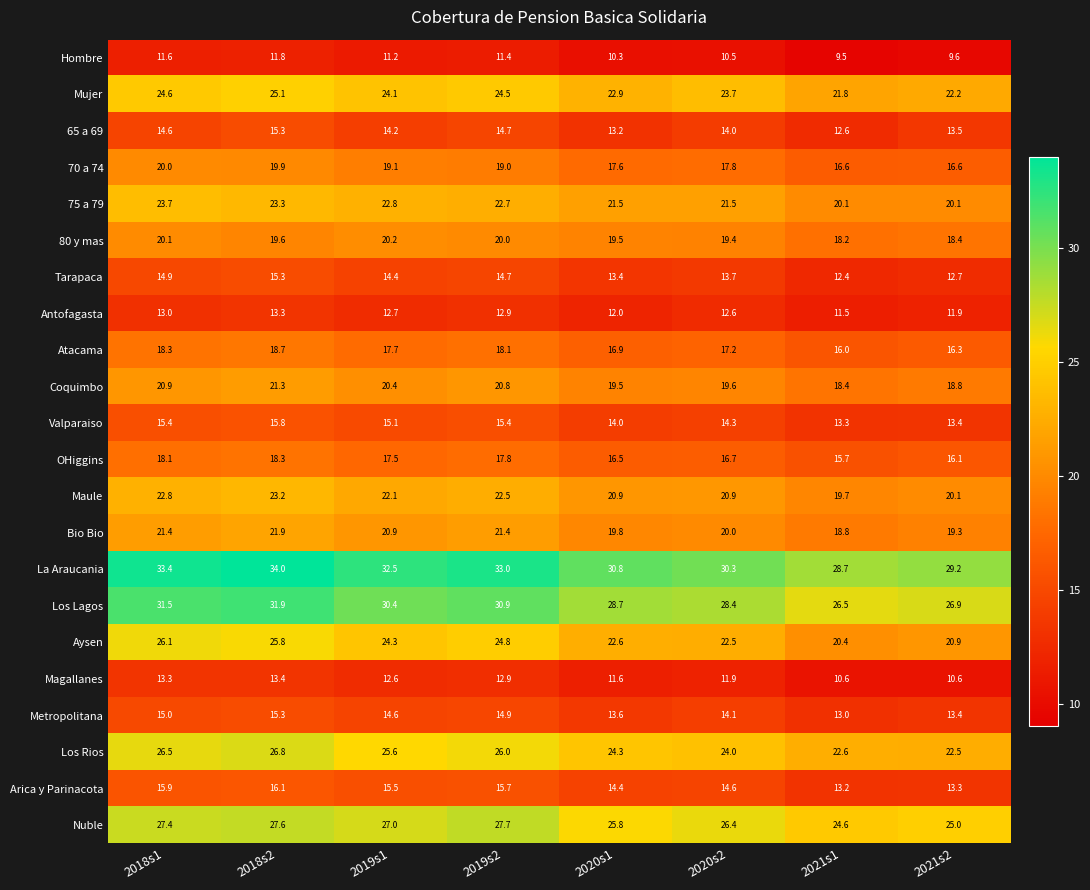

Which series has the widest spread of values?

Aysen